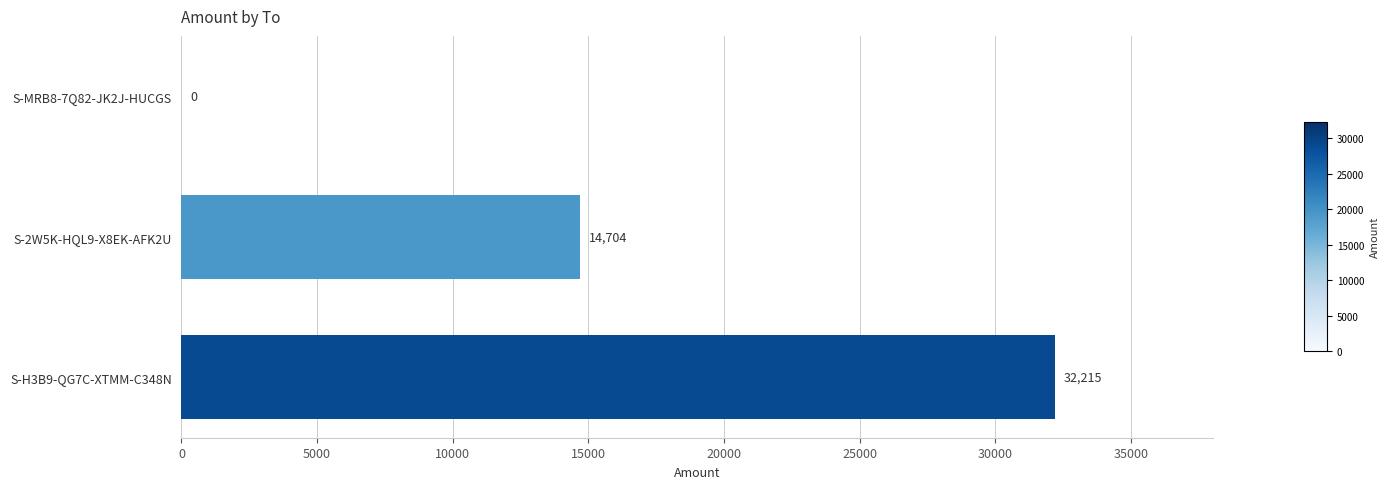

Reading top to bottom, what are all the values shown in this chart?

S-MRB8-7Q82-JK2J-HUCGS=0	S-2W5K-HQL9-X8EK-AFK2U=14704	S-H3B9-QG7C-XTMM-C348N=32215